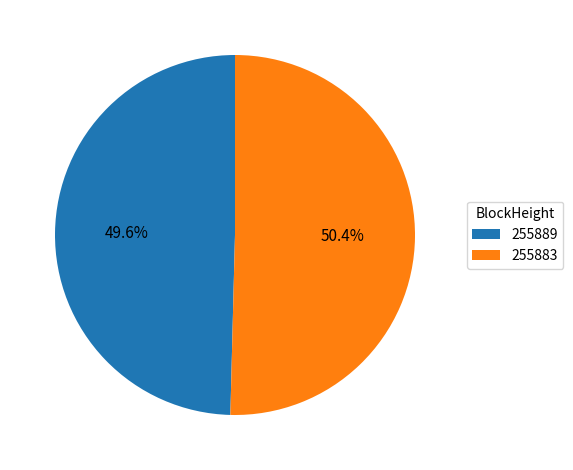

Is it true that 255883 is 91% of the pie?

False